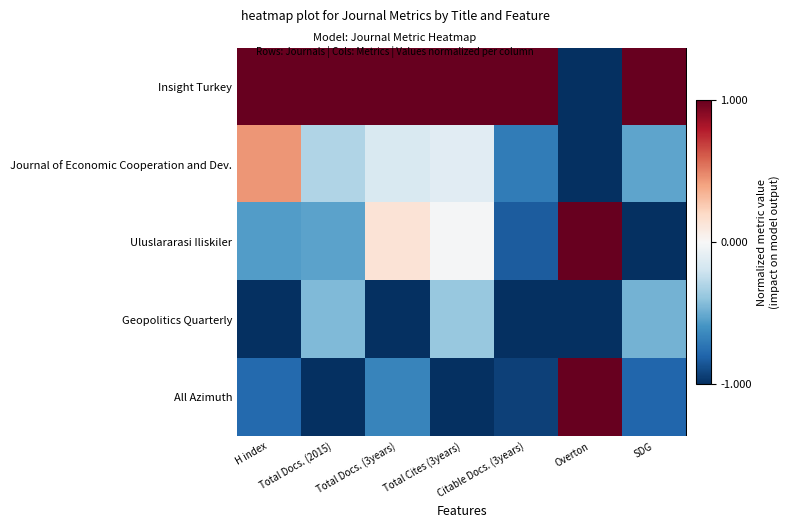

At which category is the sum across all series the highest?

Total Cites (3years)